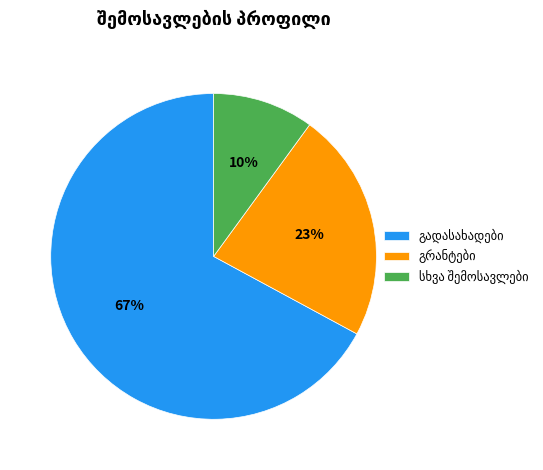

To the nearest percent, what is the difference between the largest and smallest slice percentages?

57%